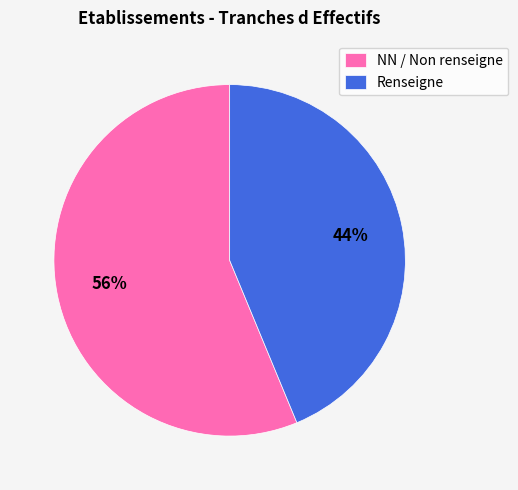

Combined, do NN / Non renseigne and Renseigne account for over 50%?

Yes